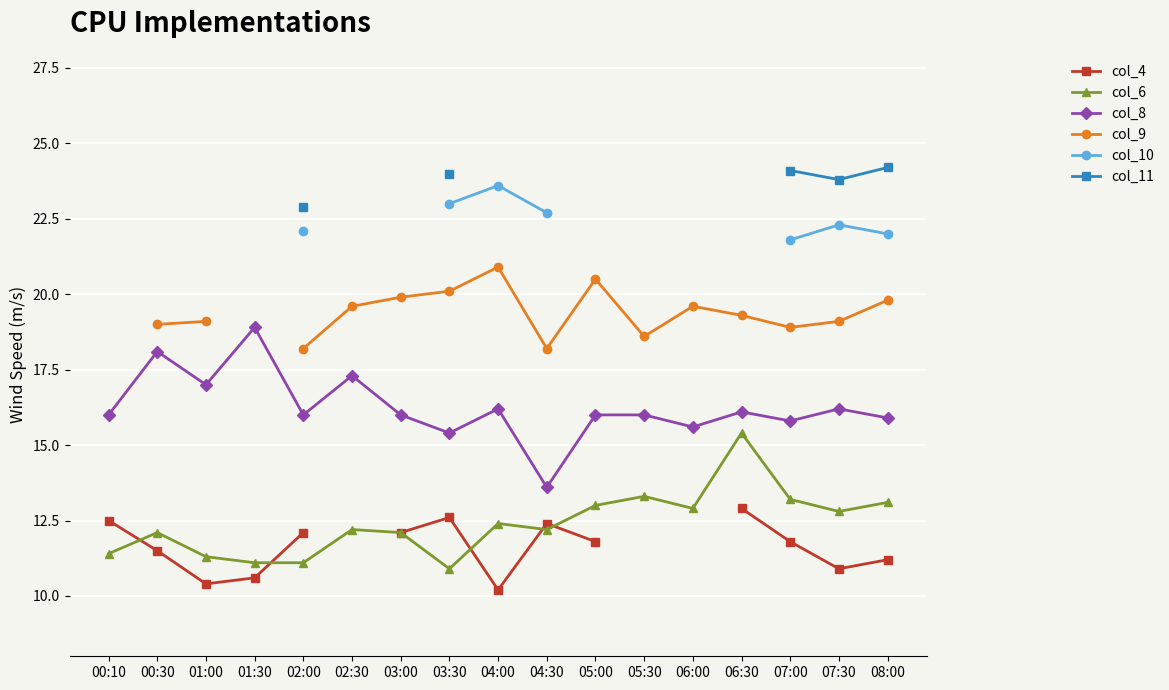

What is the value of the col_11 point at the 16th from the left?

23.8